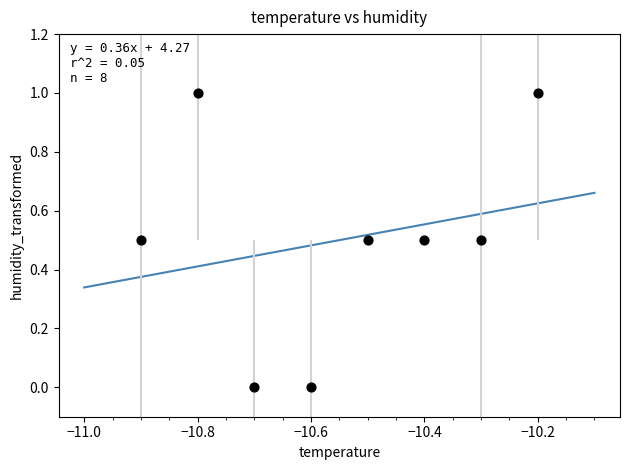

What is the range of Y values (max minus min)?

1.0